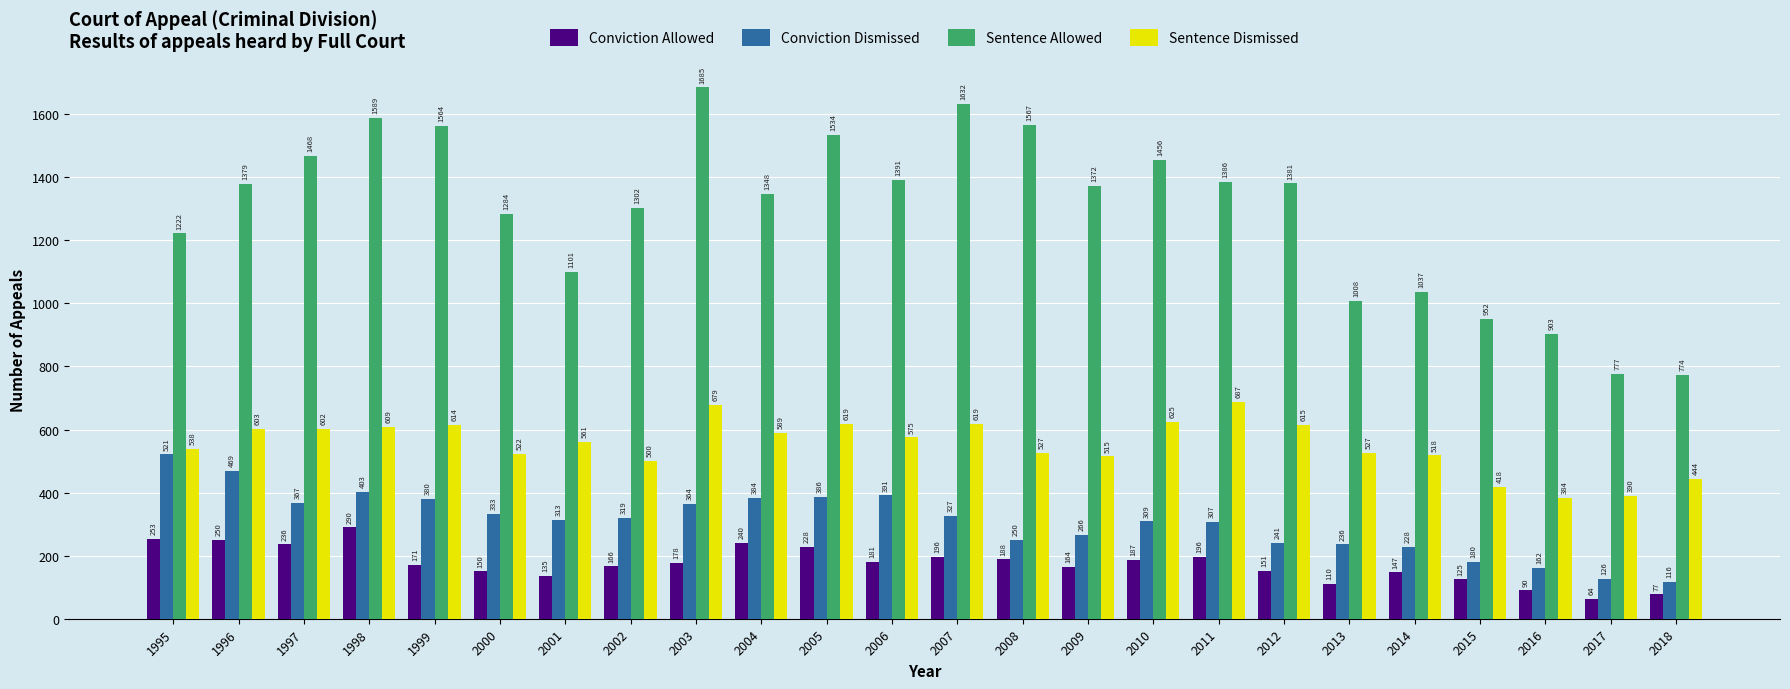

What is the total value across all series at 2018?

1411